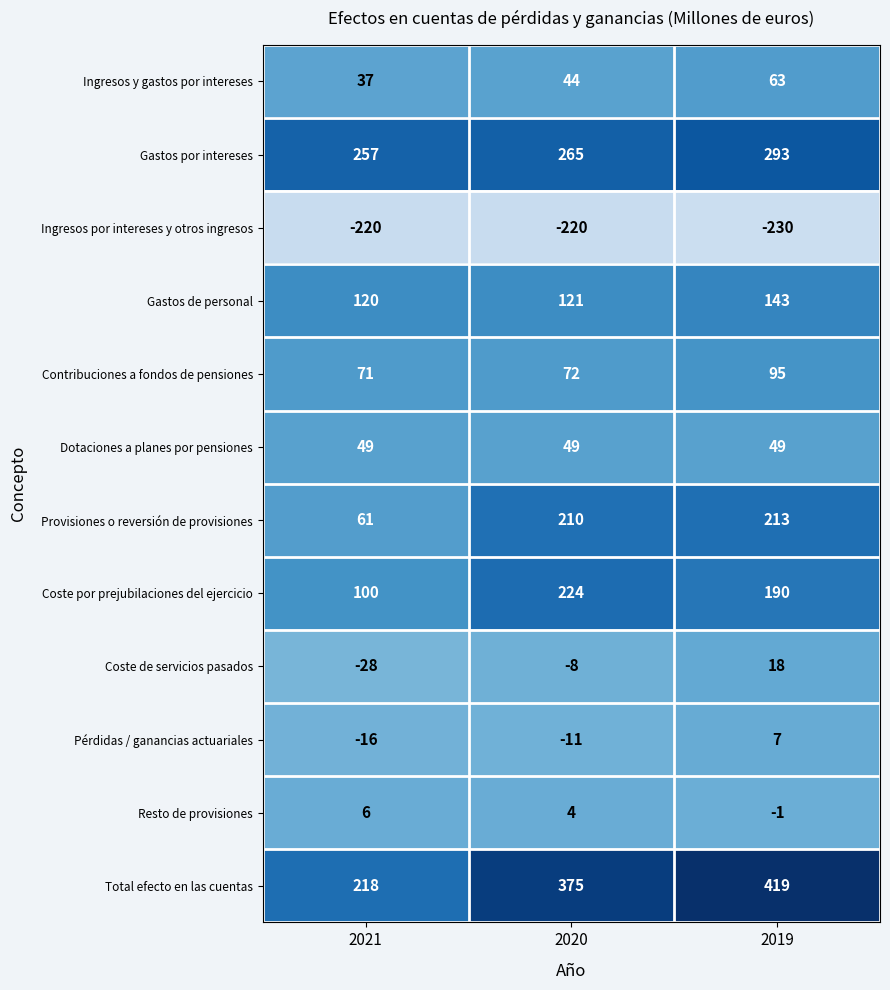

True or false: Contribuciones a fondos de pensiones has a value of 23 at 2020.

False